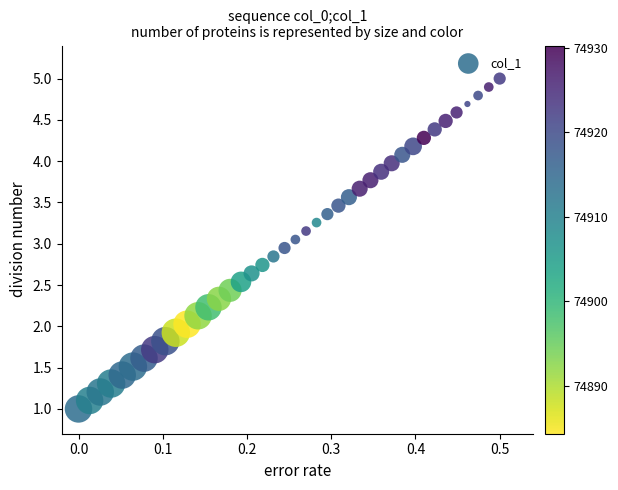

What is the range of X values (max minus min)?

0.5